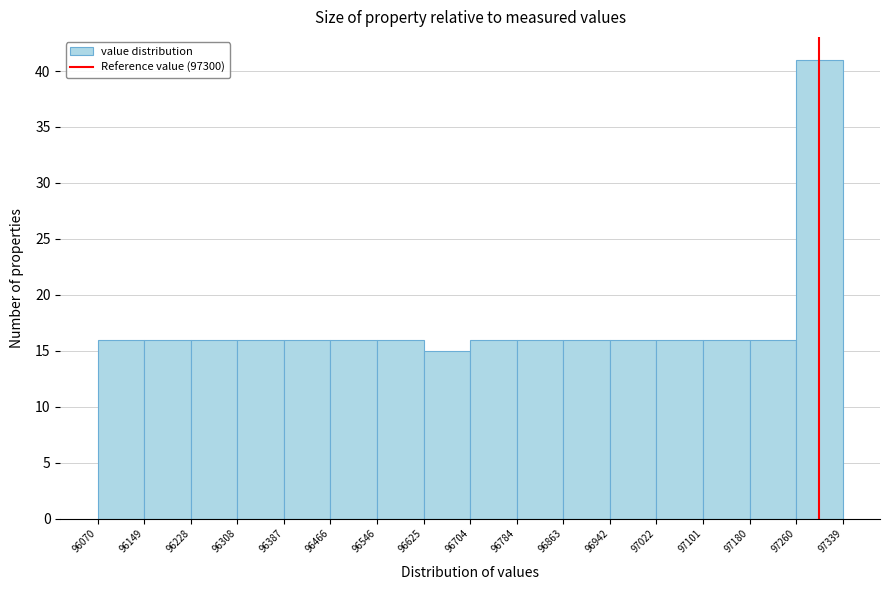

Which range on the x-axis has the tallest bar?

97260 to 97339